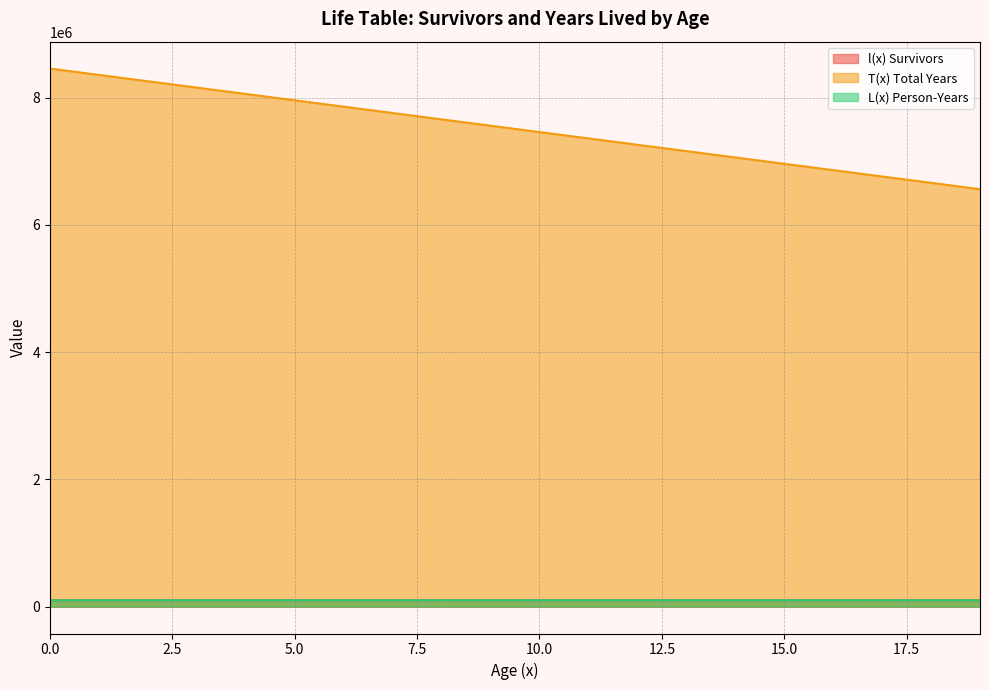

What is the difference between the maximum and second lowest values in the L(x) Person-Years series?

162.7